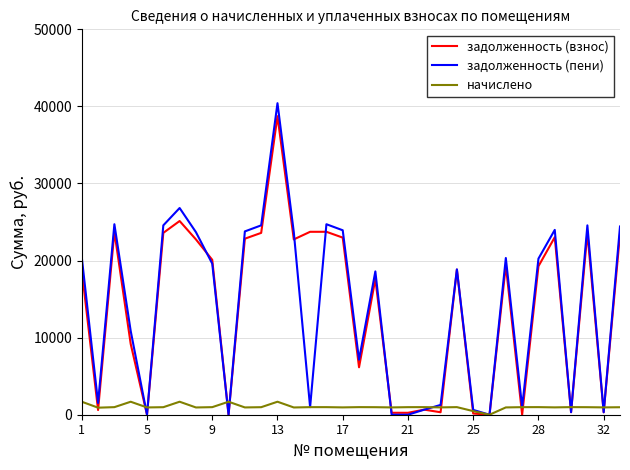

What is the maximum value for начислено?

1686.8